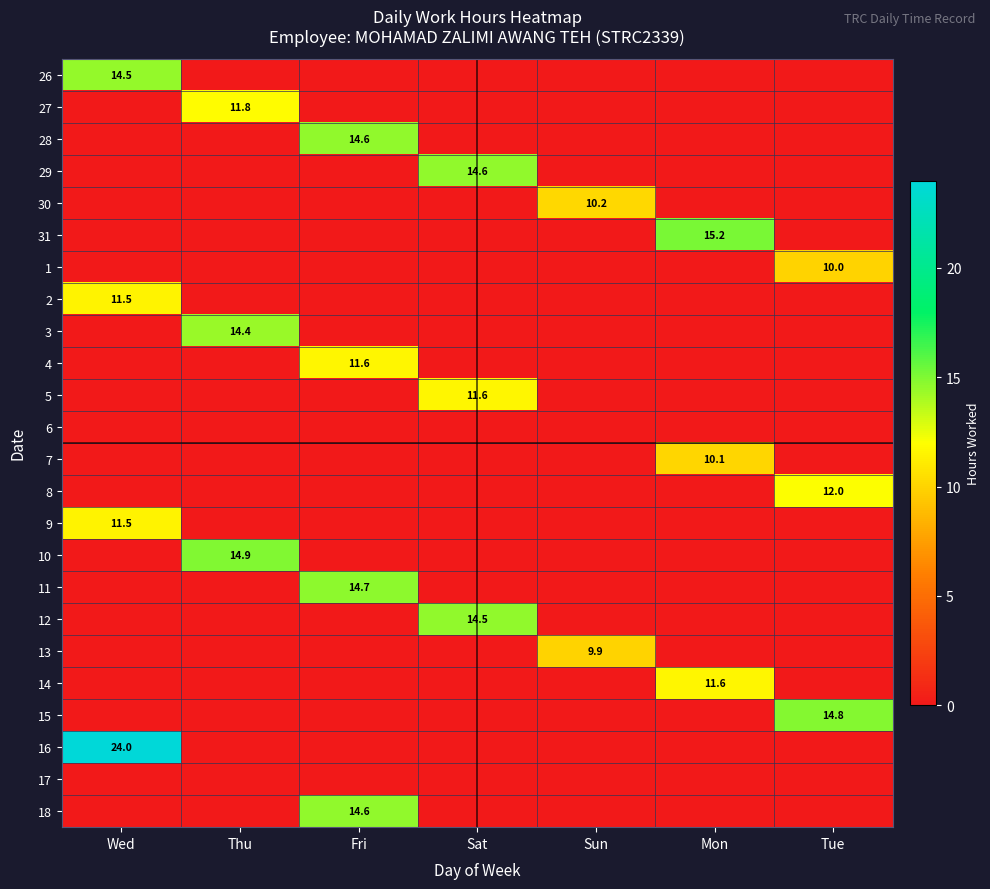

The 14 series shows 0.0 at Tue. True or false?

True